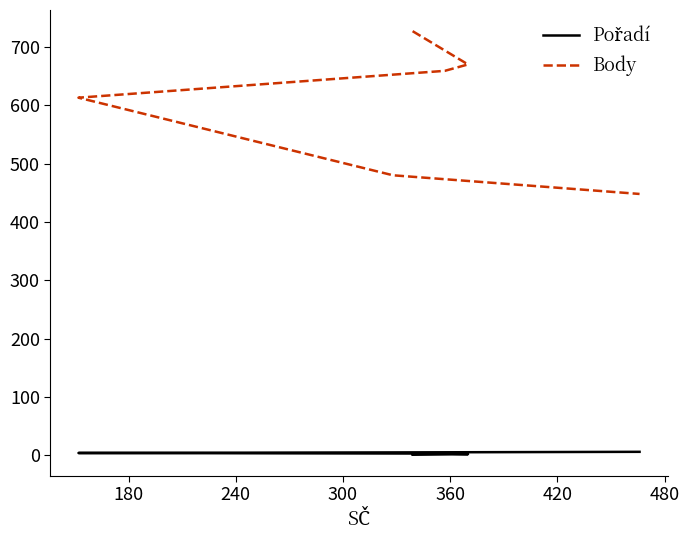

How many lines are shown in the chart?

2